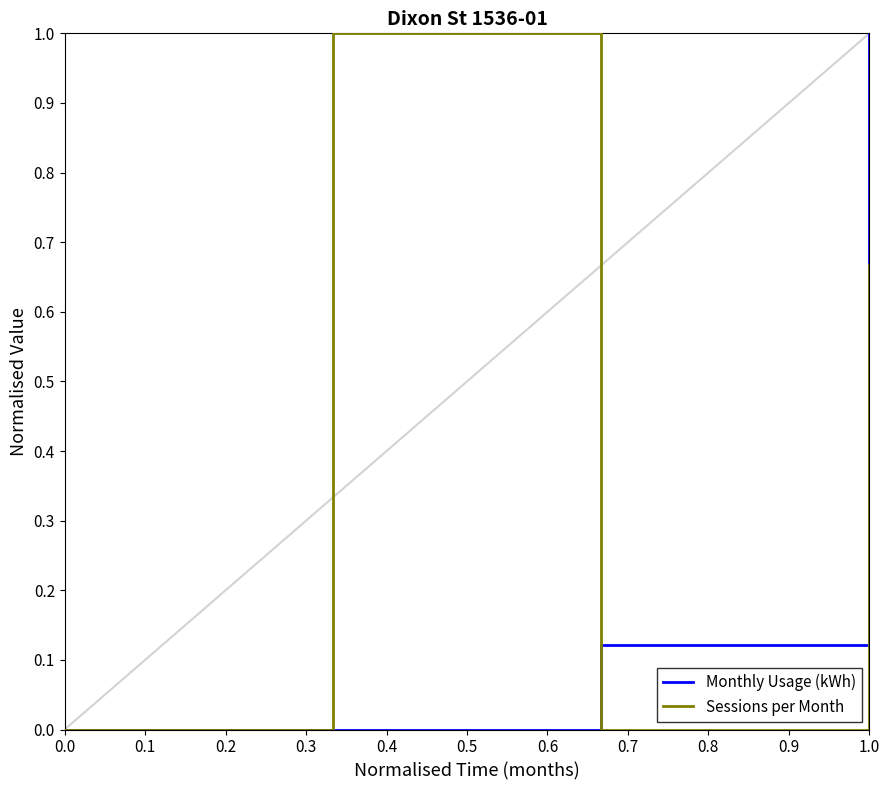

How many interior local valleys does the Sessions per Month series have?

1